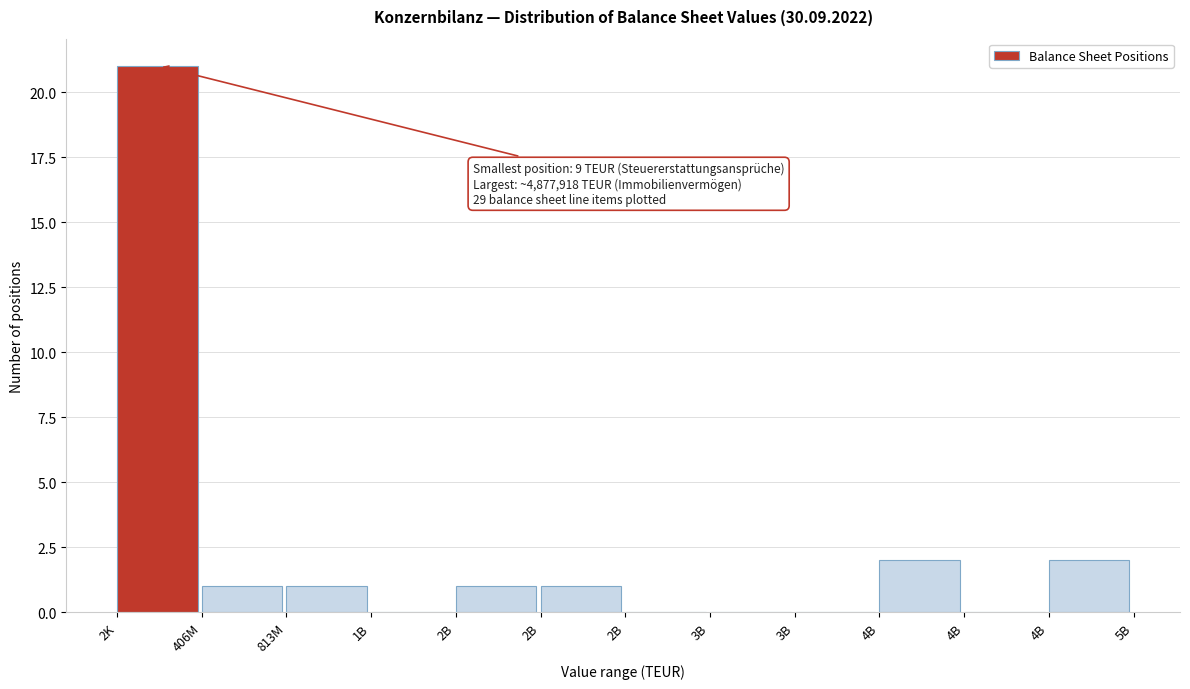

Count the number of data series in this chart.

1